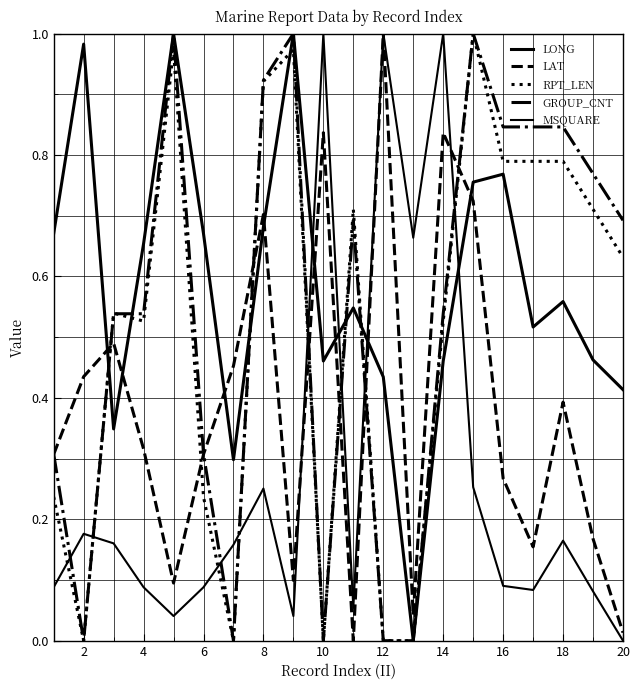

How many lines are shown in the chart?

5